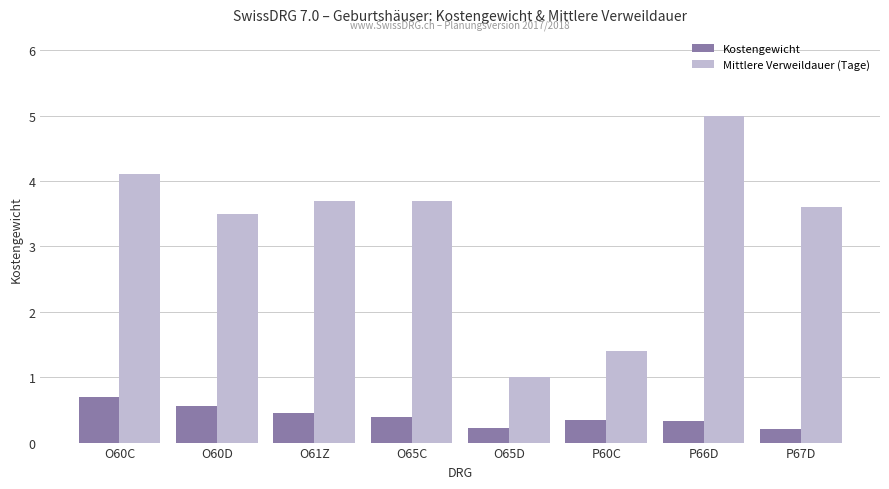

What is the label of the 3rd bar from the left?

O61Z